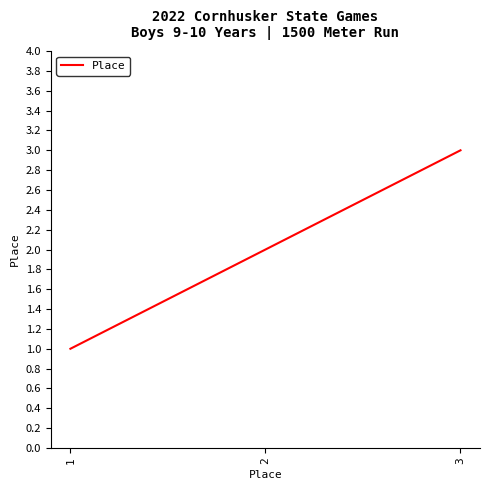

How many series are shown in this chart?

1